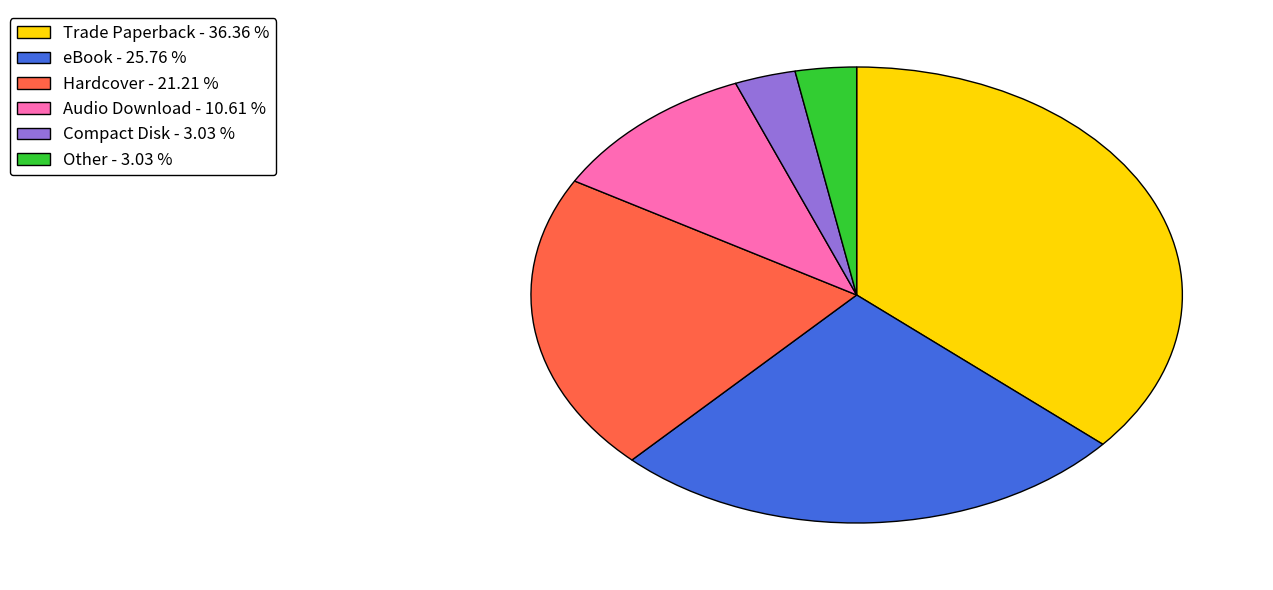

Which has a higher value, Trade Paperback or eBook?

Trade Paperback